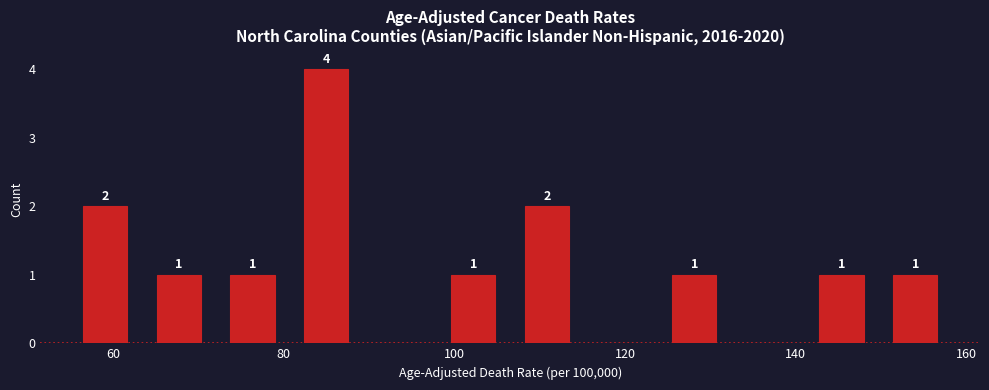

Which range on the x-axis has the tallest bar?

80 to 90